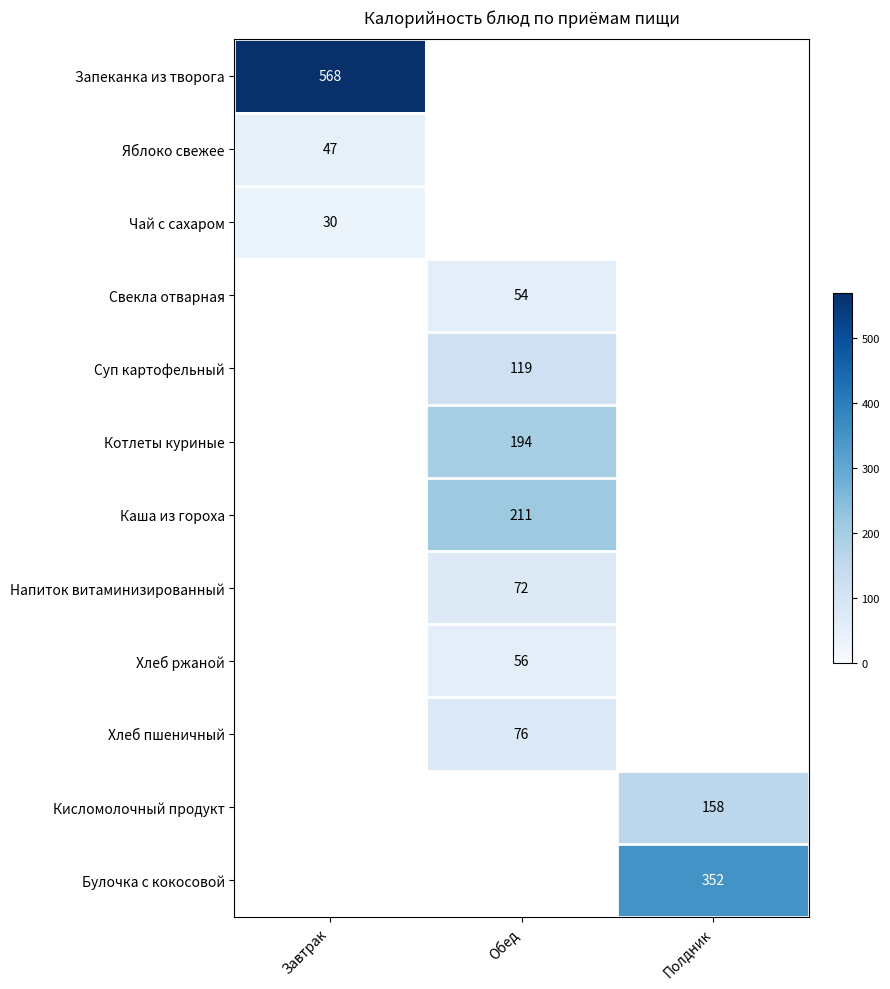

How many categories are shown in the chart?

3